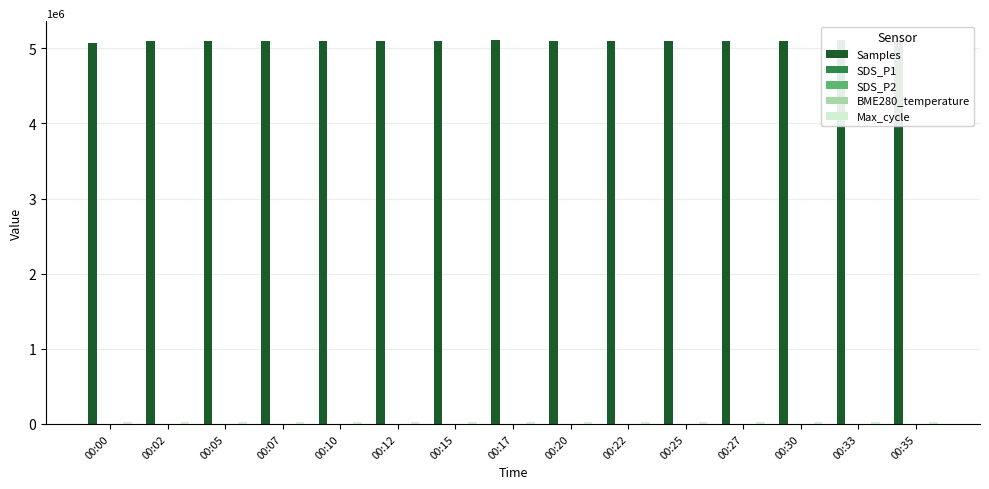

Which series has the largest total across all categories?

Samples